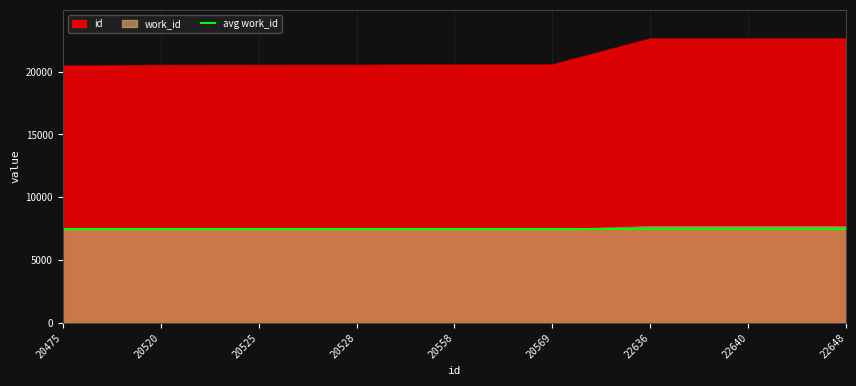

What is the value of the id point at the 1st from the left?

20475